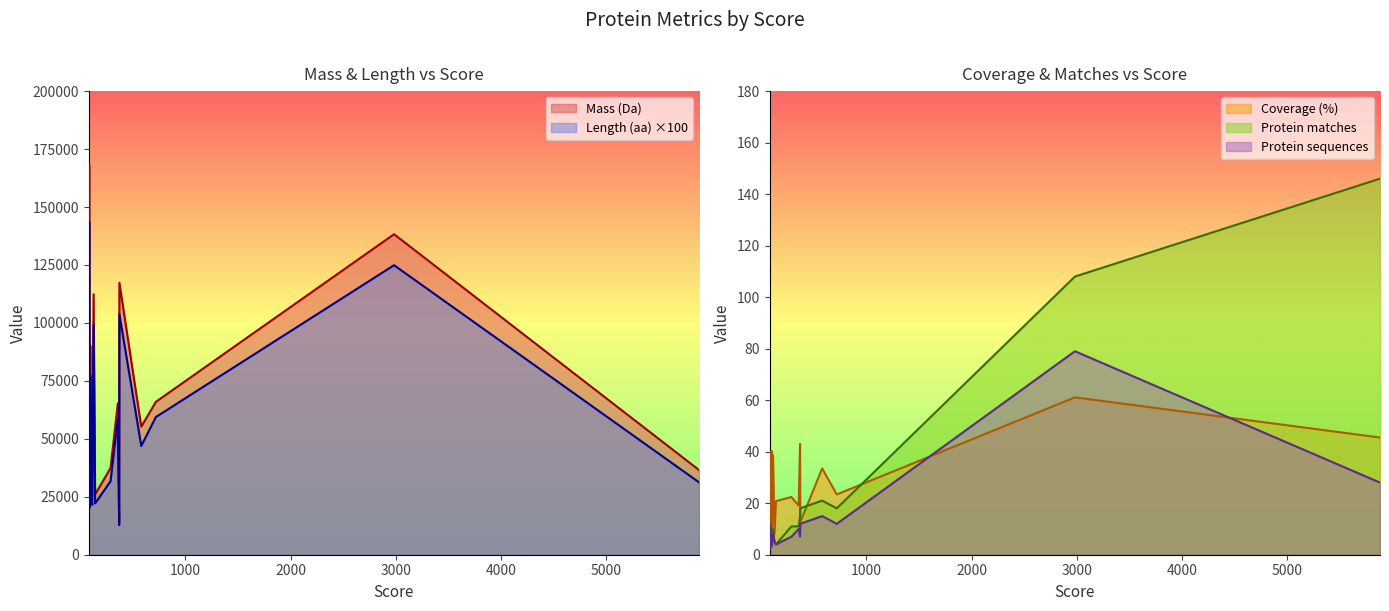

What is the sum of all Protein matches values?

415.0